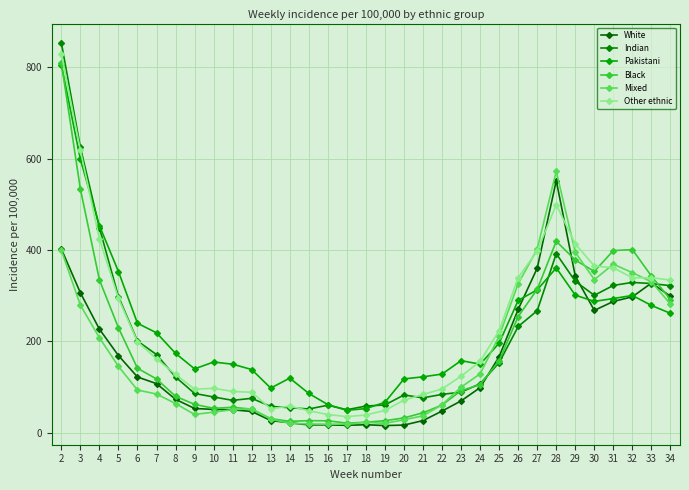

Reading left to right, what are all the values shown in this chart?

White: 2=402.3	3=306.3	4=226.8	5=168.9	6=122.0	7=107.4	8=73.1	9=53.0	10=51.0	11=50.1	12=46.4	13=26.6	14=21.6	15=17.0	16=17.0	17=16.1	18=17.4	19=15.5	20=16.6	21=26.5	22=47.3	23=69.6	24=98.6	25=166.5	26=270.0	27=360.4	28=552.0	29=342.6	30=267.8	31=287.3	32=297.6	33=327.6	34=298.9
Indian: 2=854.0	3=625.0	4=448.8	5=298.2	6=200.7	7=171.0	8=122.0	9=85.9	10=78.2	11=70.8	12=75.2	13=57.5	14=54.7	15=51.9	16=60.1	17=50.2	18=58.3	19=60.8	20=82.5	21=76.3	22=83.9	23=88.8	24=107.2	25=153.3	26=232.5	27=267.1	28=392.0	29=331.4	30=300.8	31=322.5	32=329.0	33=326.6	34=321.9
Pakistani: 2=806.1	3=598.7	4=453.4	5=352.9	6=239.5	7=218.7	8=173.7	9=139.7	10=154.8	11=149.9	12=138.2	13=97.7	14=119.5	15=85.9	16=61.5	17=49.0	18=52.7	19=66.4	20=117.8	21=122.3	22=128.3	23=157.7	24=150.0	25=196.0	26=289.6	27=312.9	28=360.7	29=301.1	30=287.5	31=293.8	32=300.5	33=278.6	34=261.3
Black: 2=810.0	3=533.6	4=334.8	5=229.8	6=141.1	7=117.6	8=79.7	9=62.0	10=53.4	11=55.5	12=51.6	13=30.6	14=24.9	15=26.3	16=26.1	17=20.8	18=22.8	19=26.2	20=32.4	21=43.6	22=60.4	23=92.1	24=105.1	25=157.5	26=254.4	27=313.9	28=419.1	29=377.9	30=353.1	31=398.8	32=400.8	33=342.8	34=291.6
Mixed: 2=399.7	3=279.3	4=208.0	5=145.3	6=93.5	7=84.6	8=63.8	9=39.9	10=45.0	11=50.4	12=52.6	13=29.5	14=20.8	15=19.0	16=18.5	17=18.8	18=22.6	19=20.5	20=28.4	21=36.9	22=61.1	23=99.7	24=128.8	25=211.5	26=326.3	27=402.2	28=572.5	29=394.8	30=335.3	31=368.9	32=350.3	33=330.4	34=281.5
Other ethnic: 2=829.9	3=618.5	4=424.2	5=294.4	6=199.1	7=161.6	8=127.5	9=95.2	10=97.1	11=90.3	12=88.5	13=52.3	14=58.2	15=48.0	16=39.7	17=35.2	18=38.7	19=48.8	20=71.2	21=83.7	22=95.7	23=123.7	24=156.0	25=223.4	26=339.6	27=397.7	28=499.3	29=413.2	30=365.0	31=361.0	32=339.1	33=339.4	34=334.1